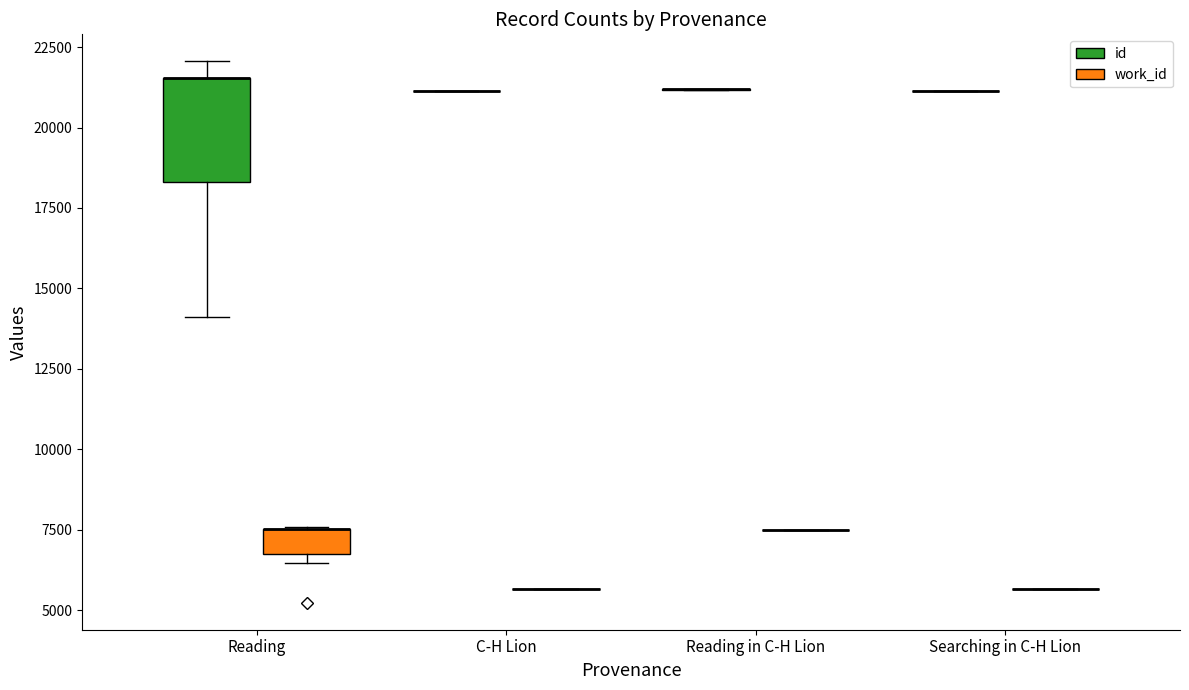

Reading right to left, transcribe all the data shown in this chart.

id: Reading=22057	Reading=21539	Reading=21538	Reading=21537	Reading in C-H Lion=21202	Reading in C-H Lion=21170	C-H Lion=21136	Searching in C-H Lion=21131	Reading=17219	Reading=14114
work_id: Reading=7570	Reading=7513	Reading=7513	Reading=7513	Reading in C-H Lion=7486	Reading in C-H Lion=7486	C-H Lion=5657	Searching in C-H Lion=5657	Reading=6477	Reading=5229